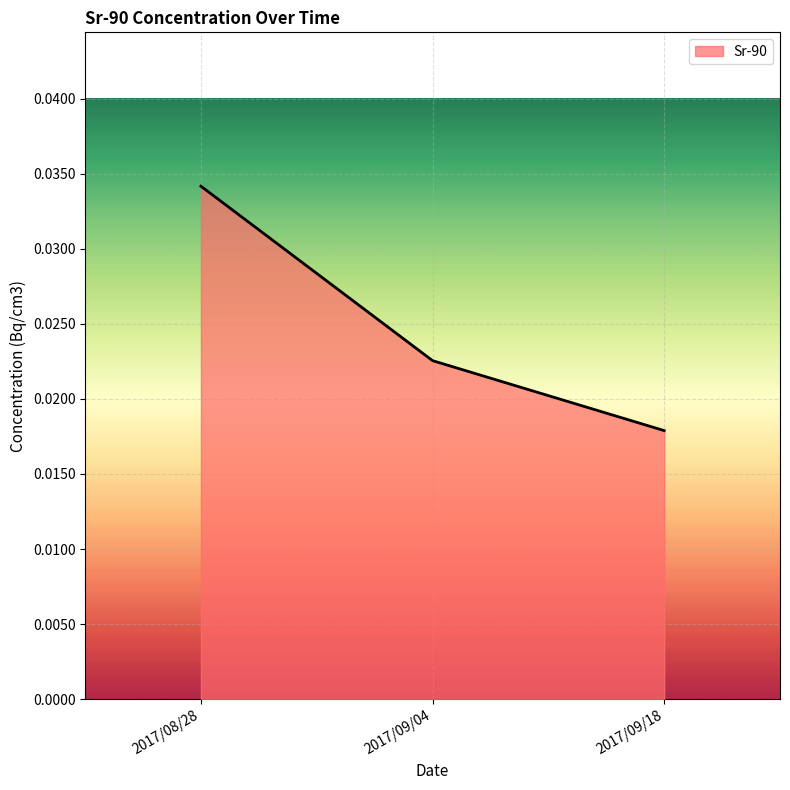

List the labels in order of value, largest first.

2017/08/28, 2017/09/04, 2017/09/18